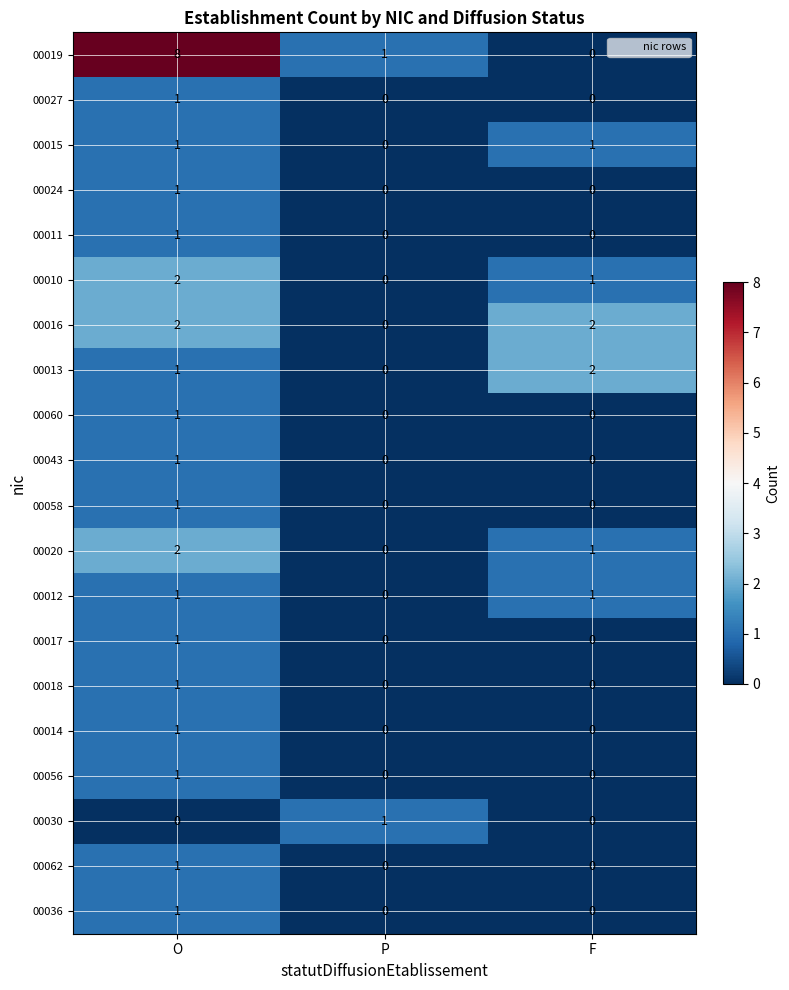

List the labels in order of 00010 value, largest first.

O, F, P